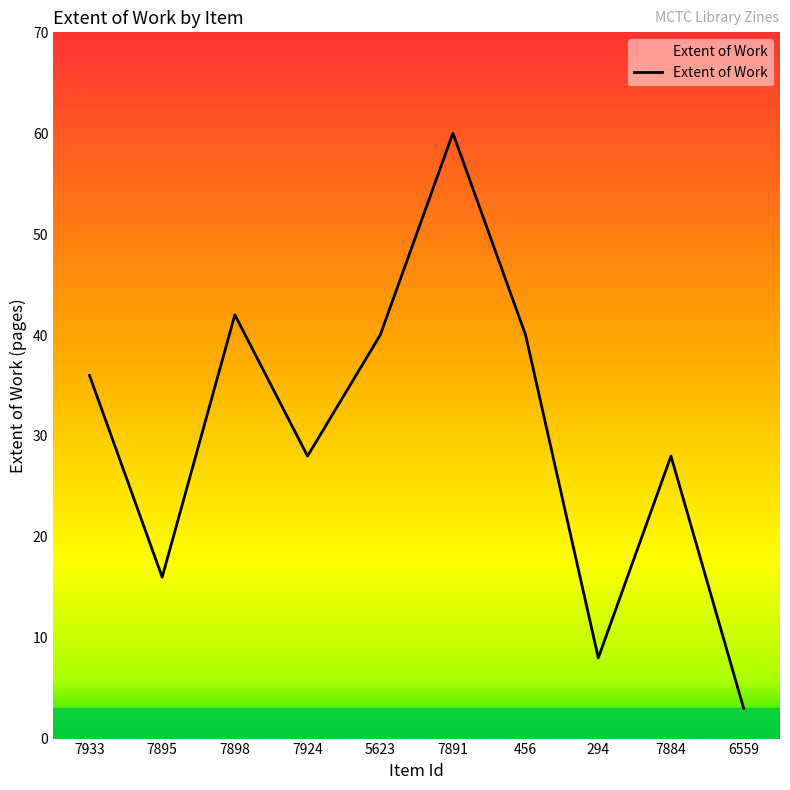

What position from the left is 7884?

9